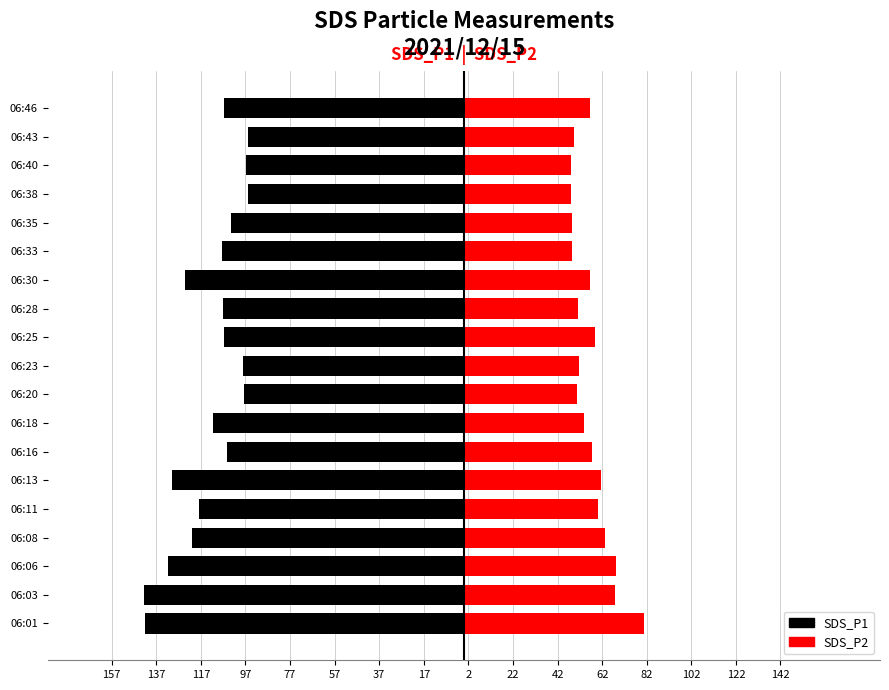

At how many categories does at least one series exceed -5?

19